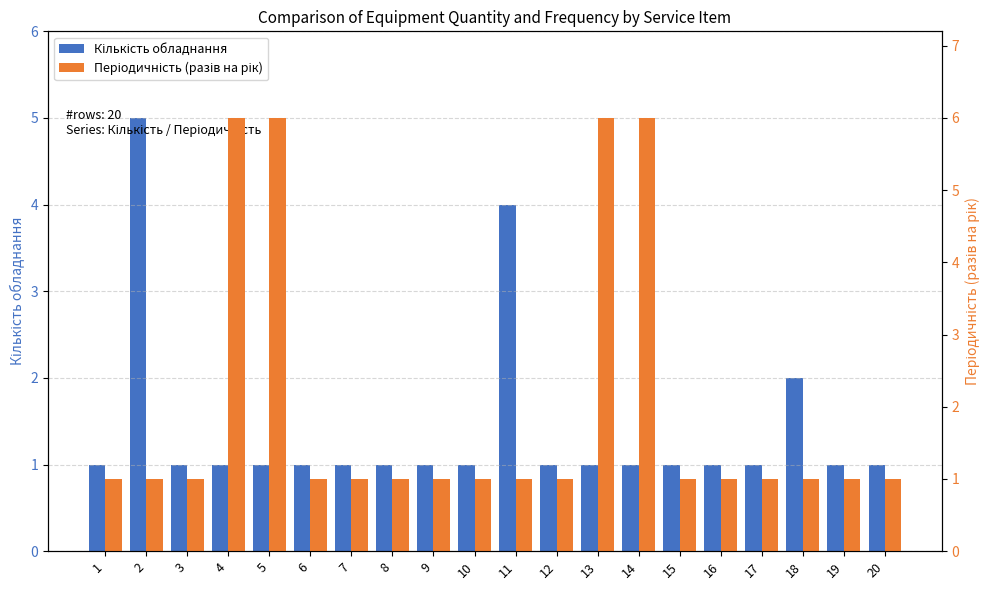

Reading left to right, list all the values displayed in this chart.

Кількість обладнання: 1	5	1	1	1	1	1	1	1	1	4	1	1	1	1	1	1	2	1	1
Періодичність (разів на рік): 1	1	1	6	6	1	1	1	1	1	1	1	6	6	1	1	1	1	1	1